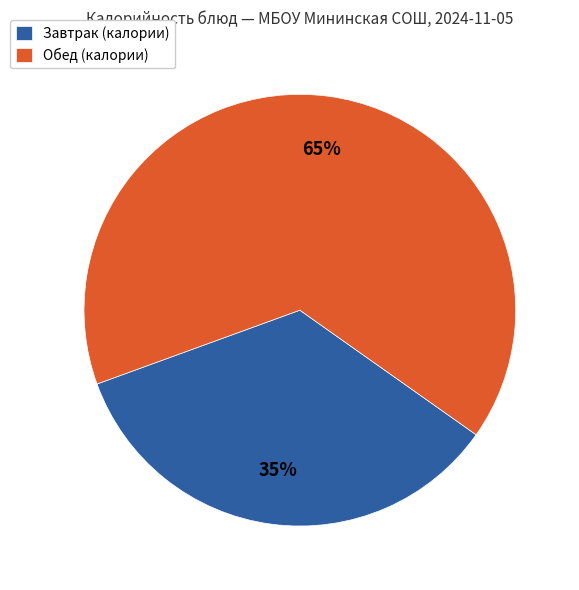

To the nearest percent, what is the average slice percentage?

50%